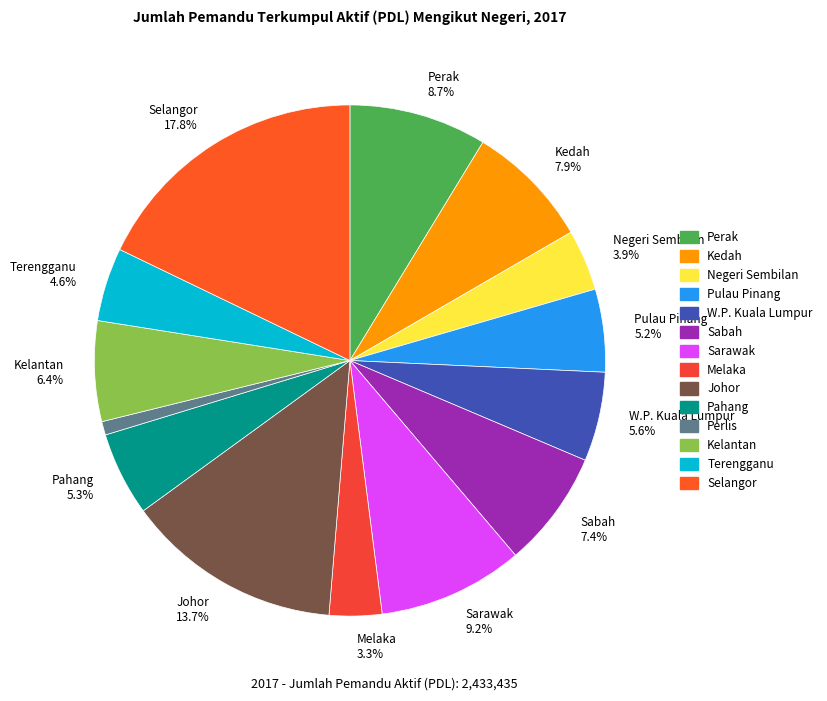

To the nearest percent, what is the difference between the largest and smallest slice percentages?

17%